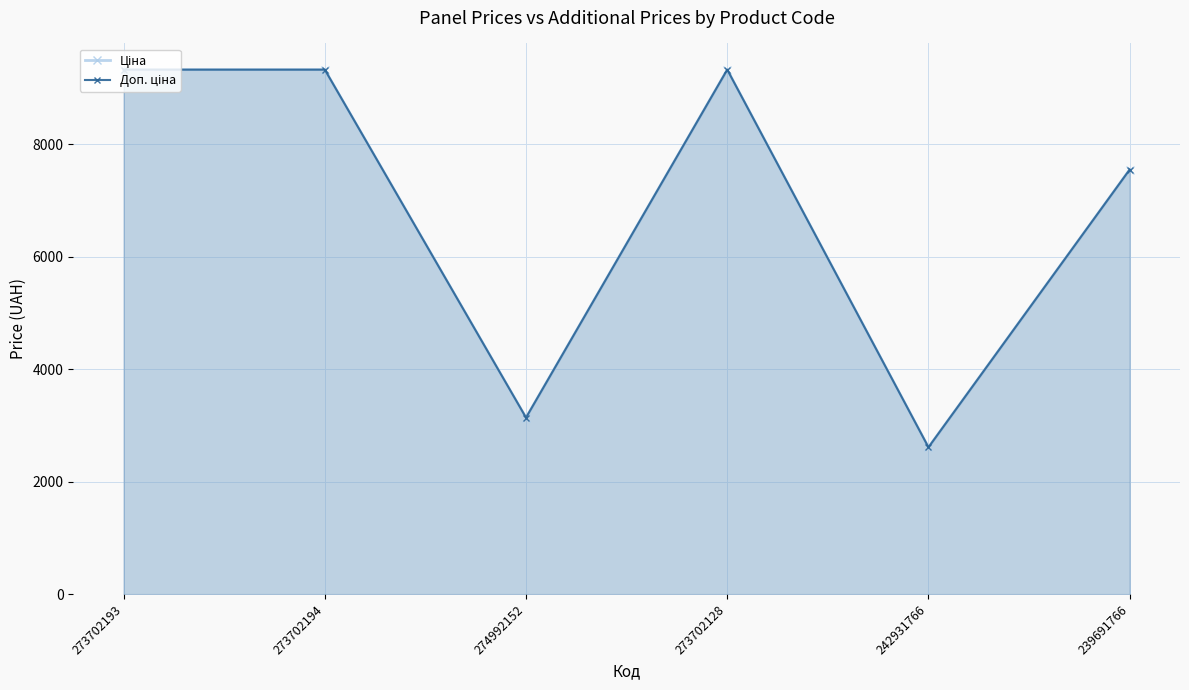

Which series changed the most between 273702194 and 274992152?

Ціна